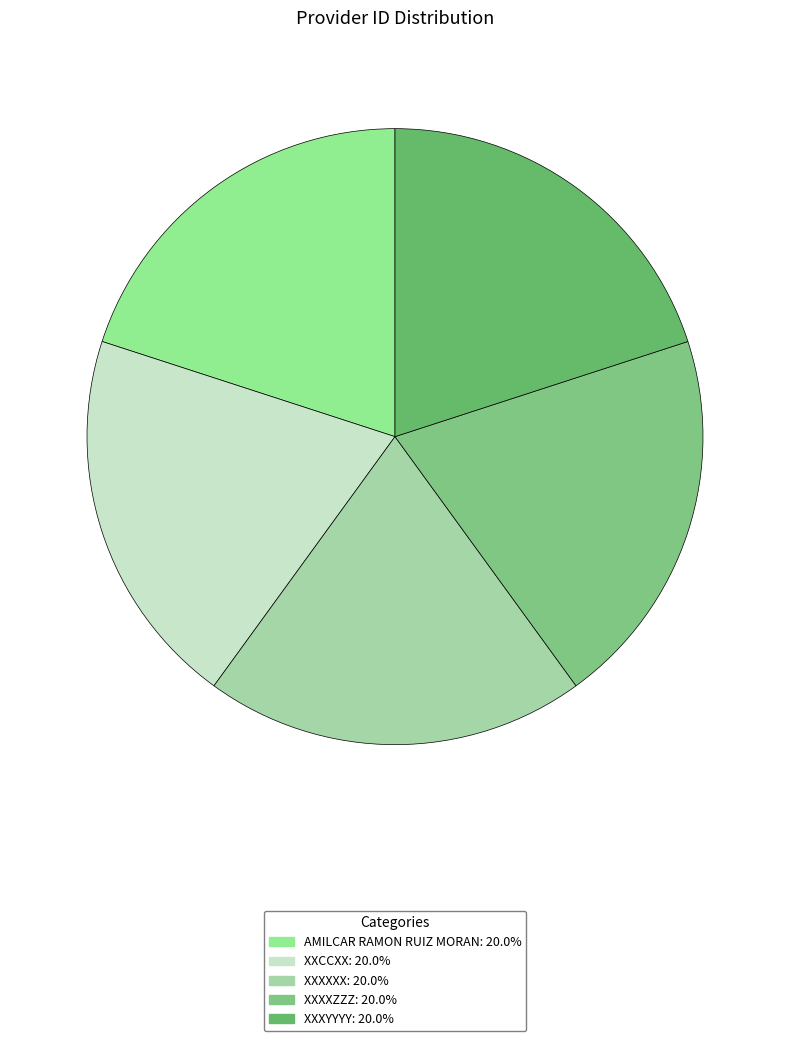

Do XXXXXX and XXXYYYY together represent more than half of the pie?

No